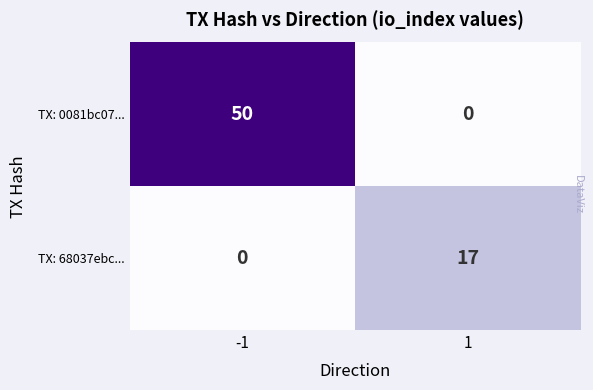

What is the greatest value displayed?

50